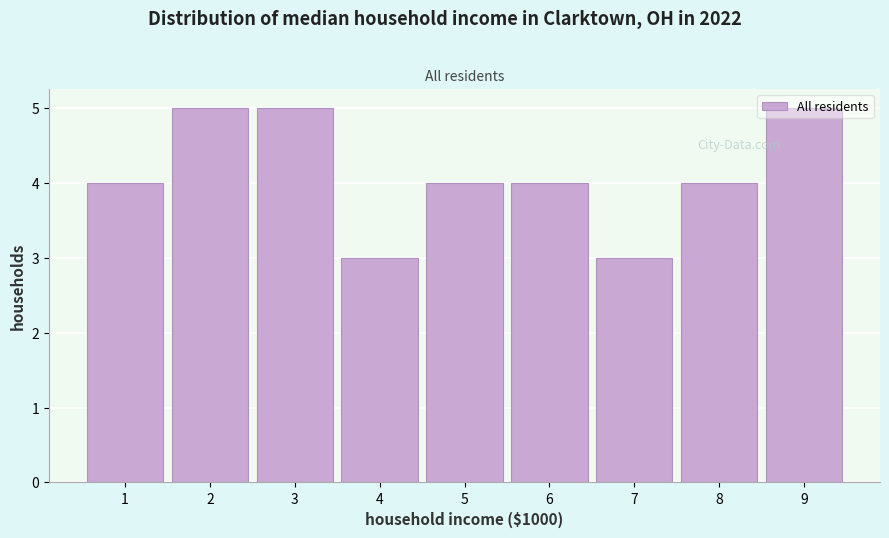

Reading left to right, transcribe this chart: for each bar, give the range it covers on the x-axis and its height. The values are not printed on the chart, so give them approximately, as read against the axis.

0.5 to 1.5: 4
1.5 to 2.5: 5
2.5 to 3.5: 5
3.5 to 4.5: 3
4.5 to 5.5: 4
5.5 to 6.5: 4
6.5 to 7.5: 3
7.5 to 8.5: 4
8.5 to 9.5: 5